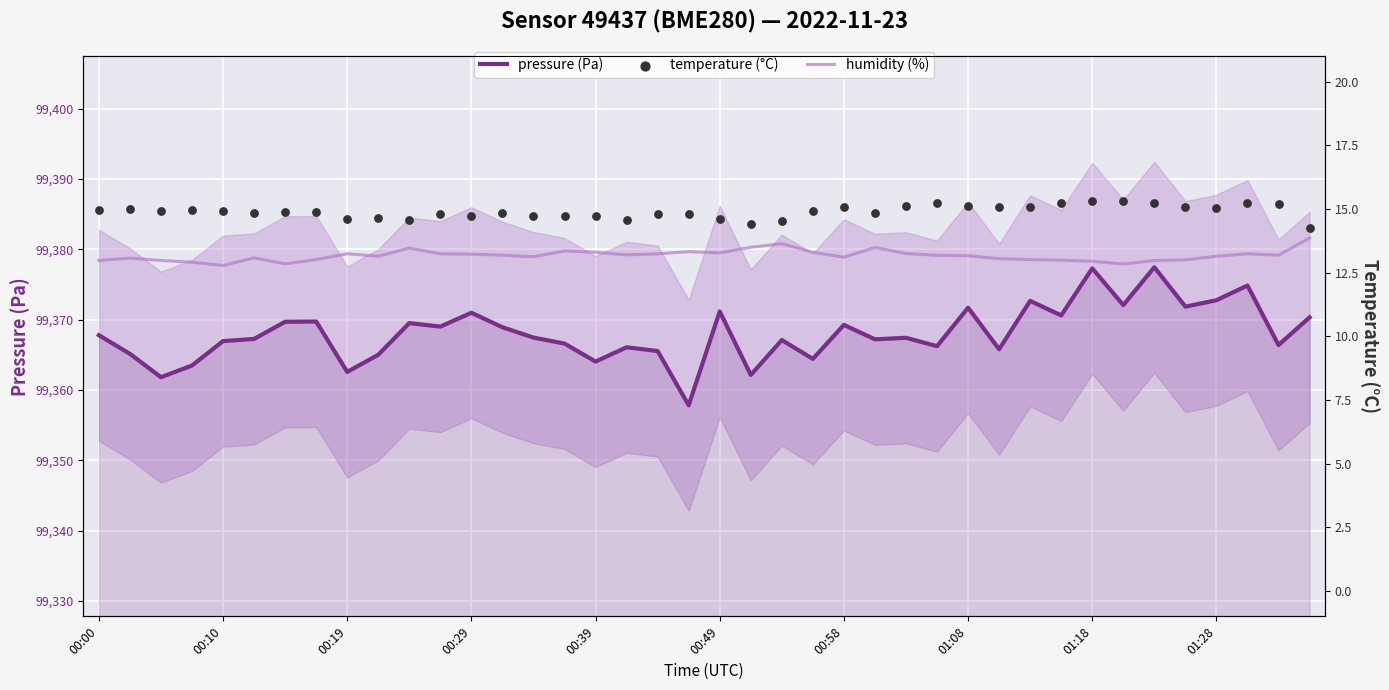

Is the value of pressure (Pa) at 11 greater than the value of humidity (%) at 00:19?

No